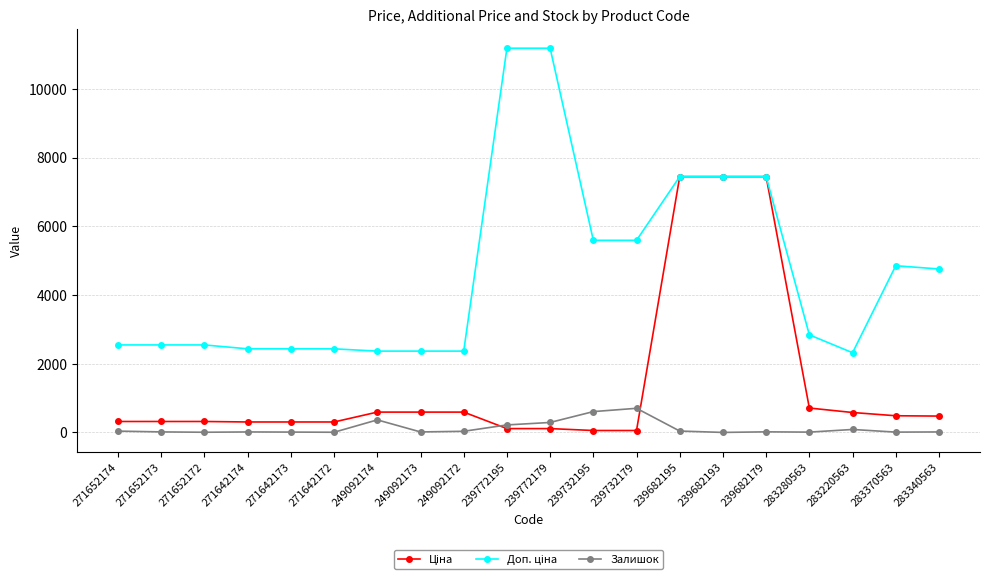

What is the maximum value shown in the chart?

11182.0